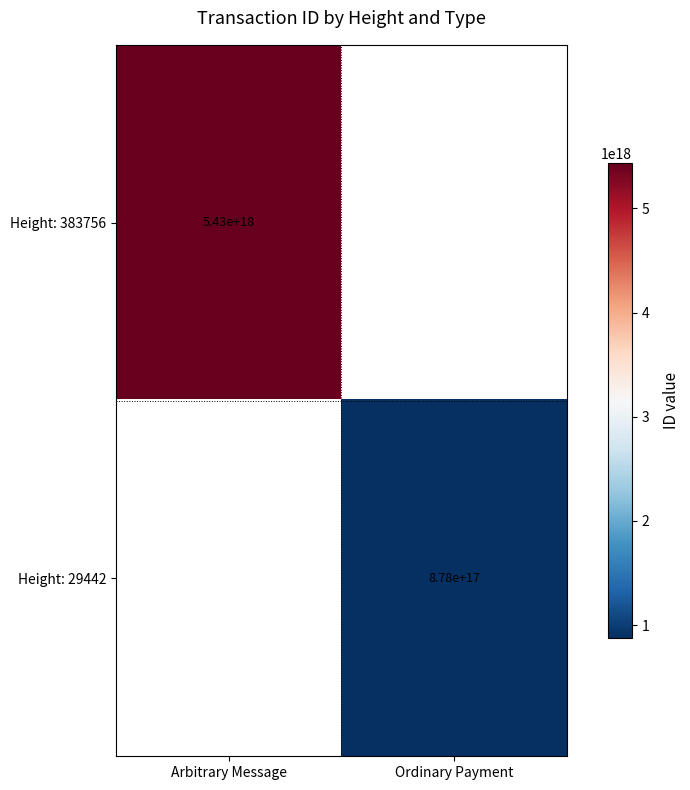

The value of Height: 383756 at Arbitrary Message is 5430000000000000000. True or false?

True